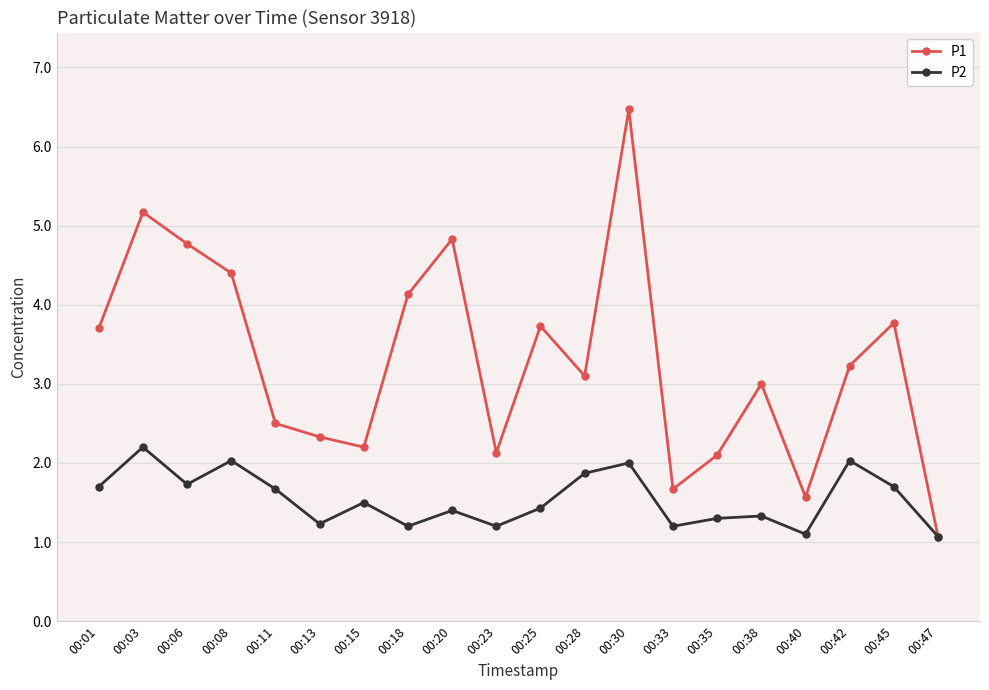

Read the P1 value at 00:38.

3.0